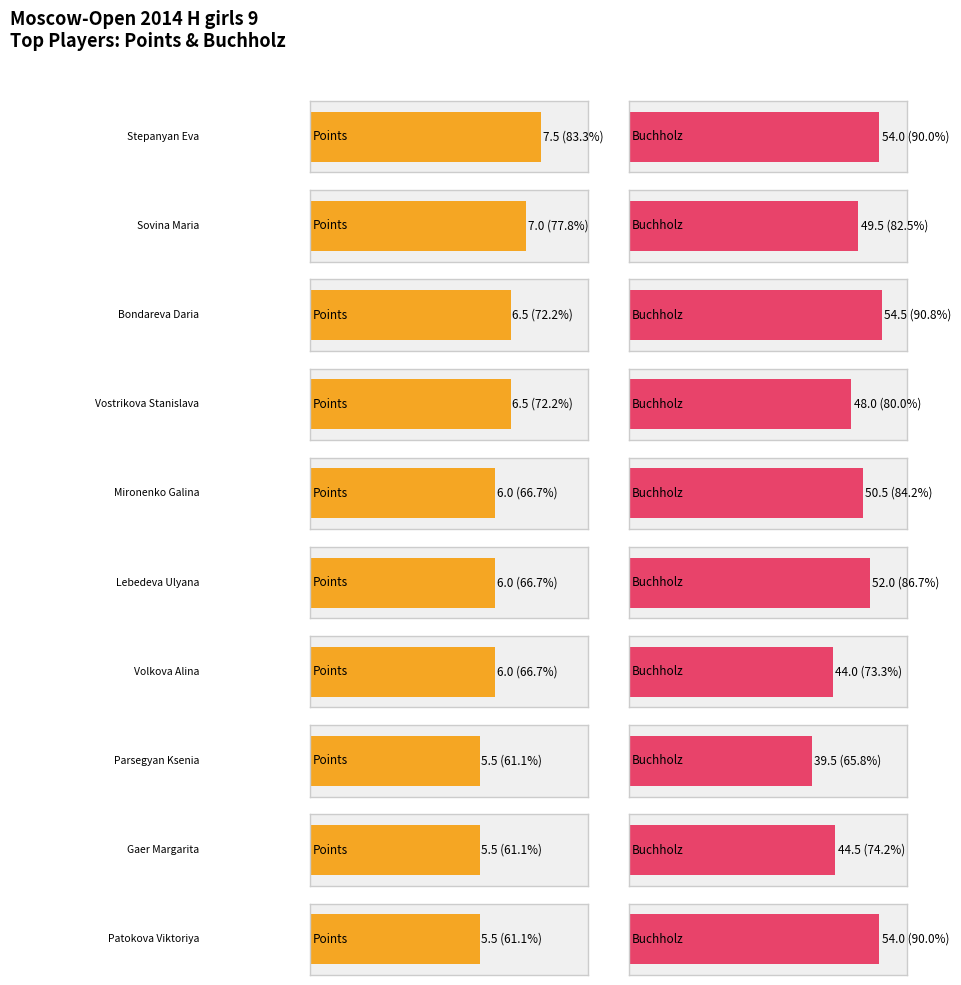

Reading left to right, list all the values displayed in this chart.

Points: Stepanyan Eva=7.5	Sovina Maria=7.0	Bondareva Daria=6.5	Vostrikova Stanislava=6.5	Mironenko Galina=6.0	Lebedeva Ulyana=6.0	Volkova Alina=6.0	Parsegyan Ksenia=5.5	Gaer Margarita=5.5	Patokova Viktoriya=5.5
Buchholz: Stepanyan Eva=54.0	Sovina Maria=49.5	Bondareva Daria=54.5	Vostrikova Stanislava=48.0	Mironenko Galina=50.5	Lebedeva Ulyana=52.0	Volkova Alina=44.0	Parsegyan Ksenia=39.5	Gaer Margarita=44.5	Patokova Viktoriya=54.0